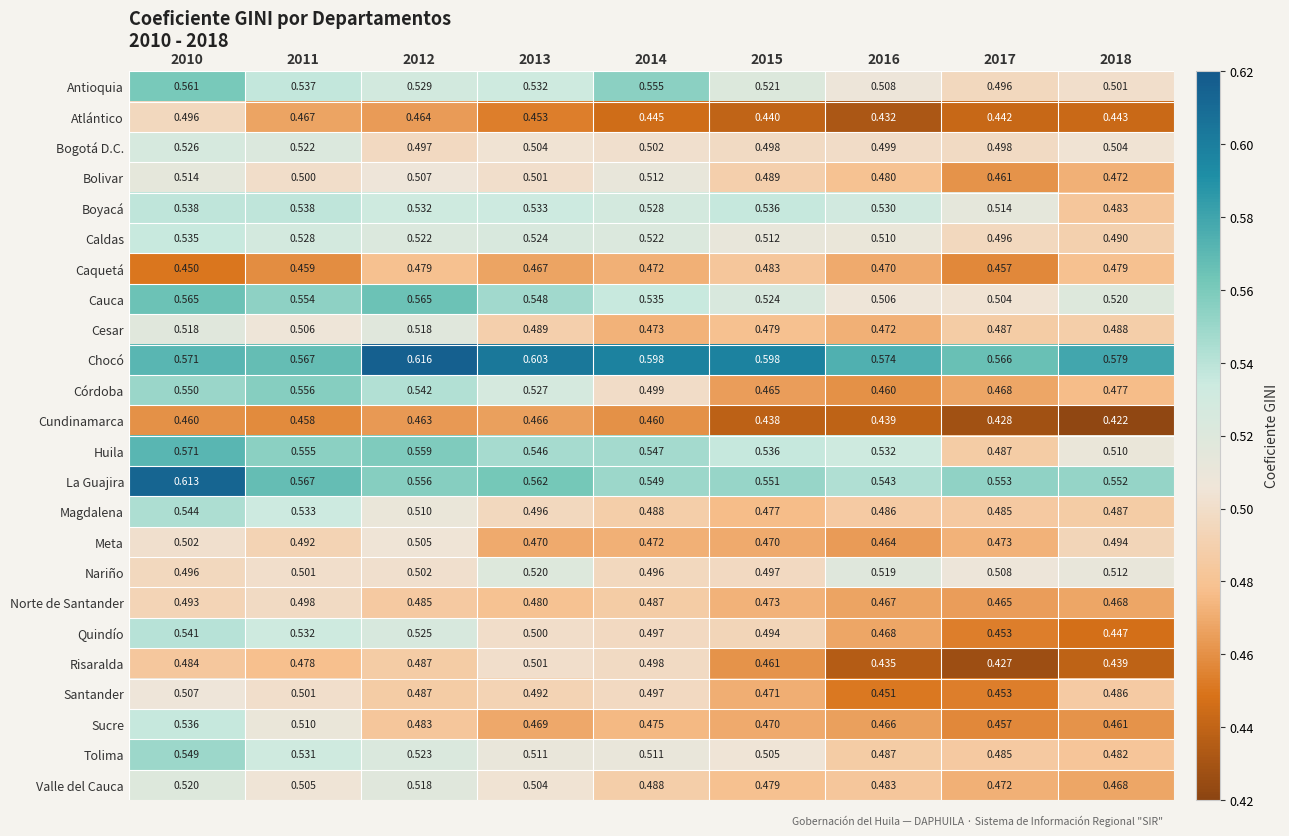

How many categories are shown in the chart?

9